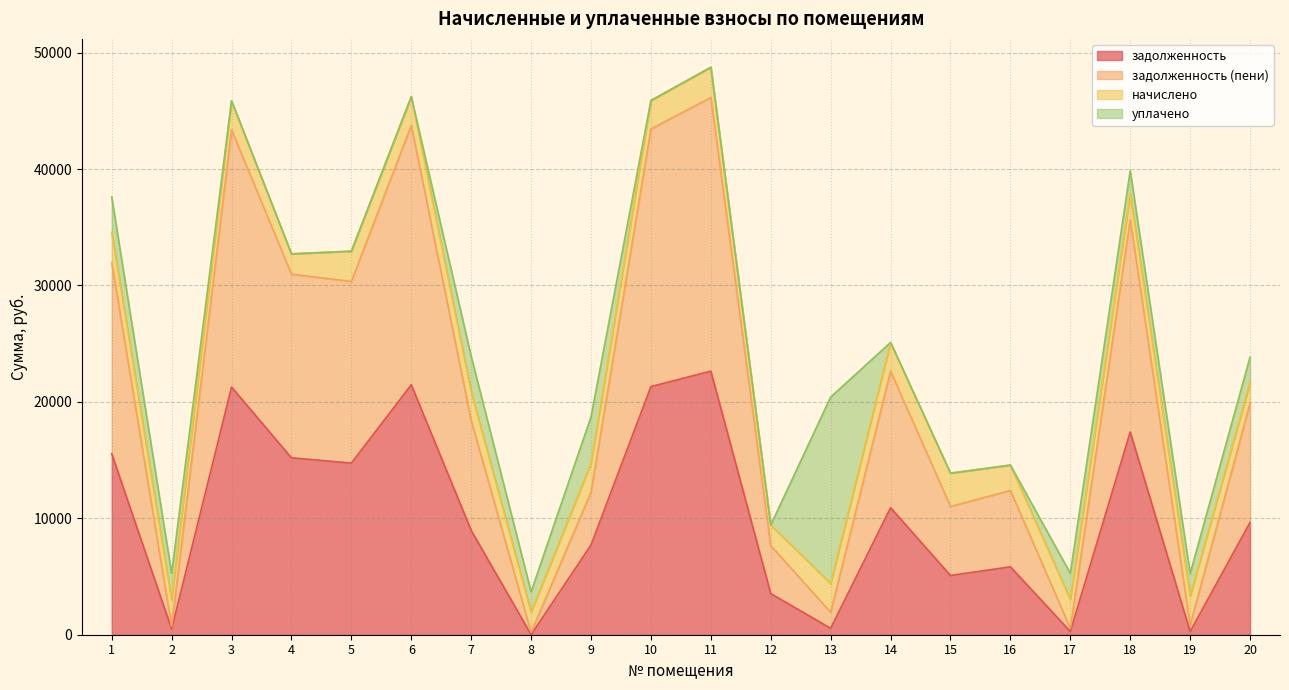

Which series has the widest spread of values?

задолженность (пени)